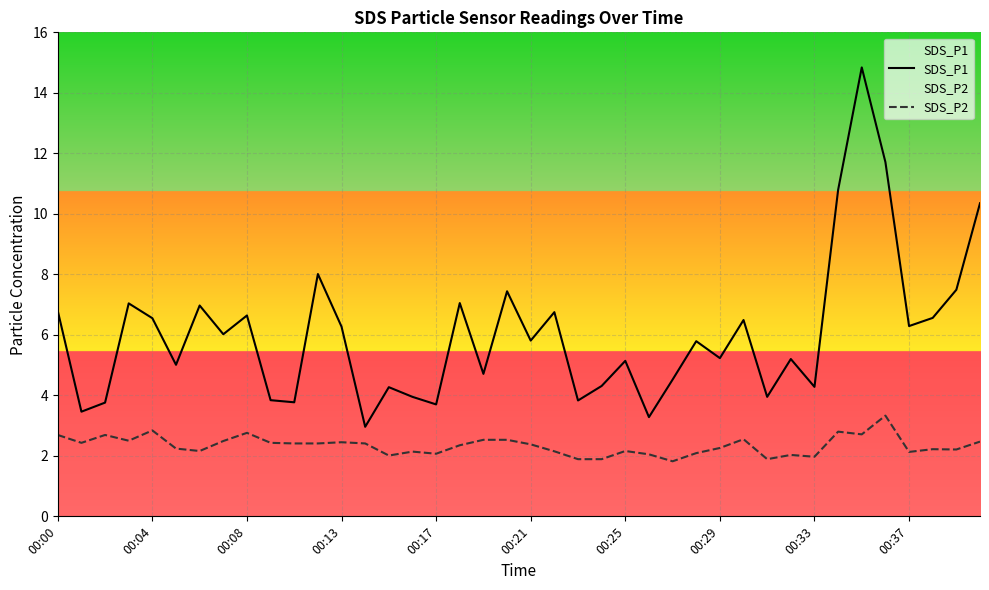

What is the maximum value shown in the chart?

14.8